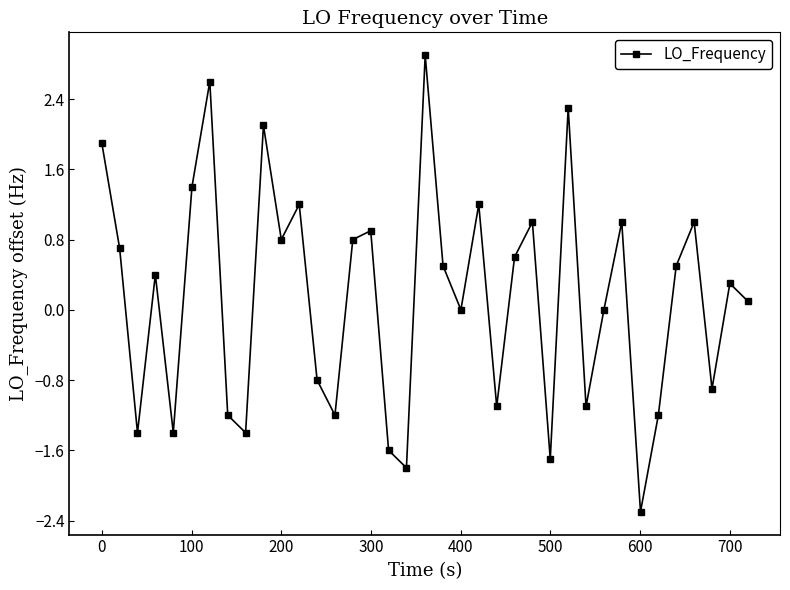

Is this an area chart (filled region under the line)?

No